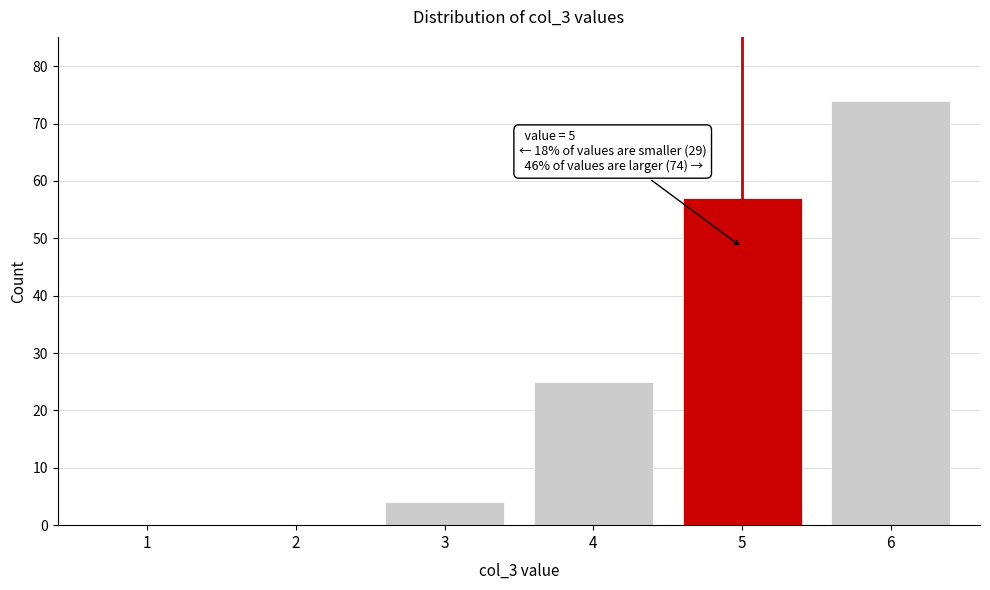

Reading left to right, extract all data points from this chart.

1=0	2=0	3=4	4=25	5=57	6=74